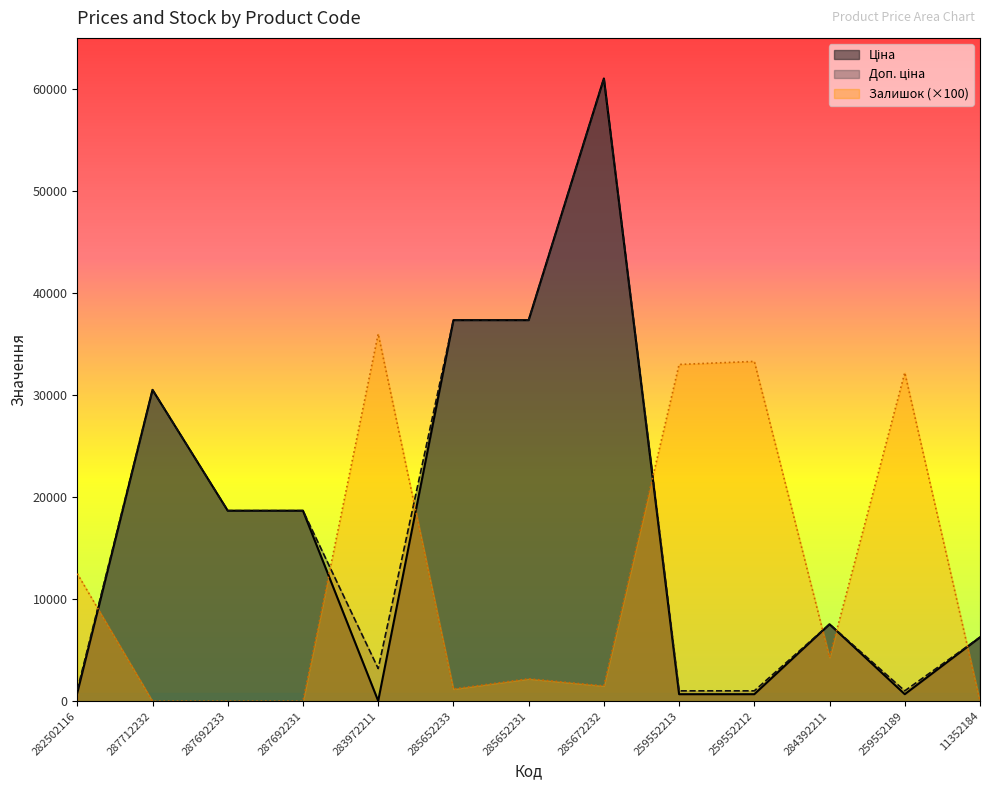

Between 287692231 and 285672232, which is larger?

285672232